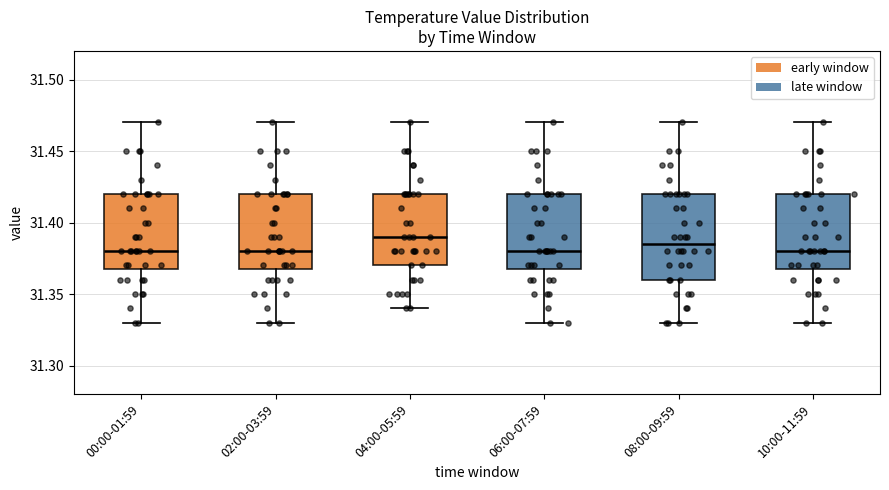

Where is the upper edge of the box for 10:00-11:59 on the y-axis? The values are not printed on the chart, so give them approximately, as read against the axis.

31.420